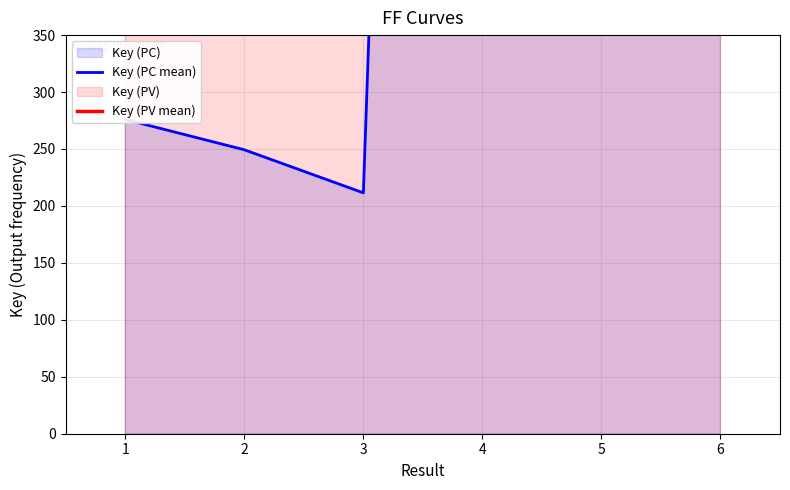

Is the value of Key (PC mean) at 2 greater than the value of Key (PV mean) at 5?

No